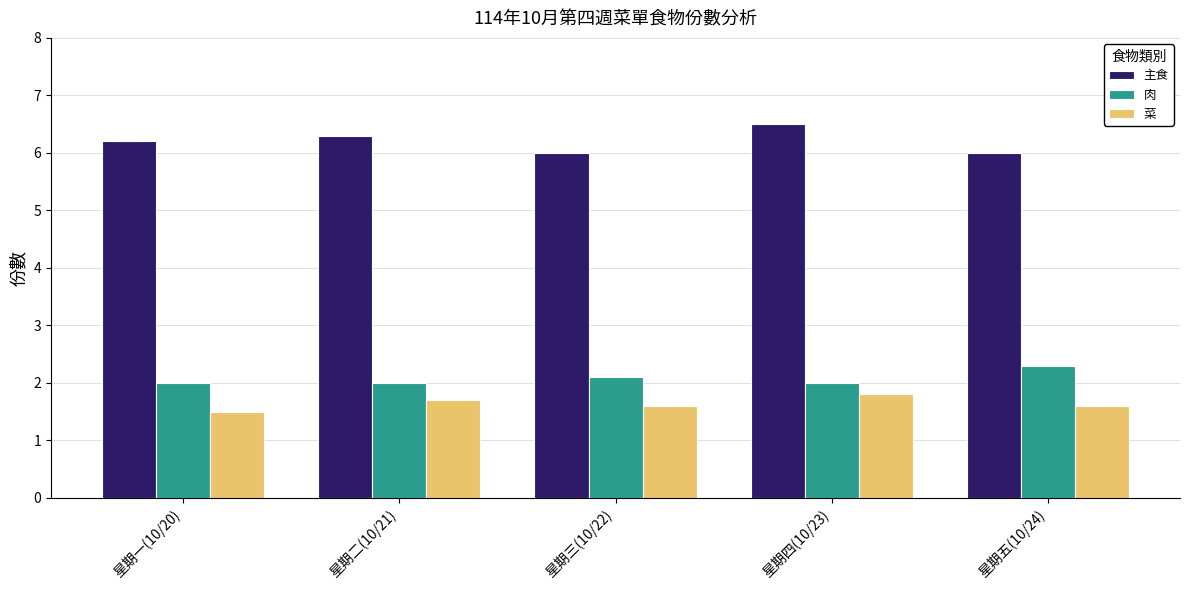

Reading left to right, what are all the values shown in this chart?

主食: 6.2	6.3	6.0	6.5	6.0
肉: 2.0	2.0	2.1	2.0	2.3
菜: 1.5	1.7	1.6	1.8	1.6